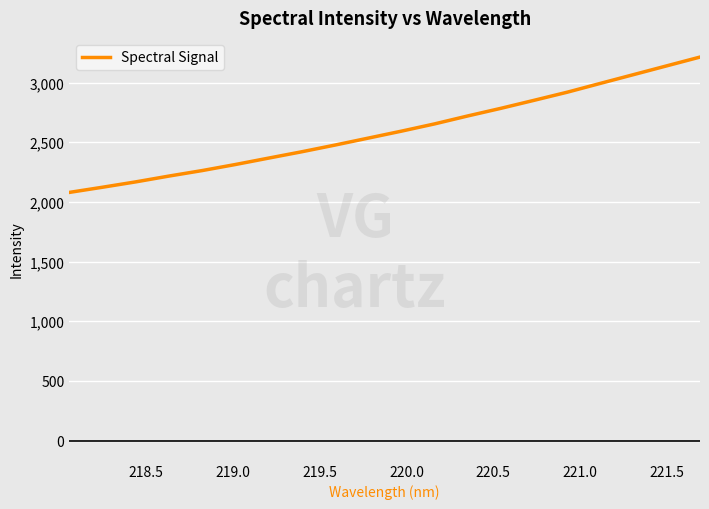

Does the chart have visible grid lines?

Yes